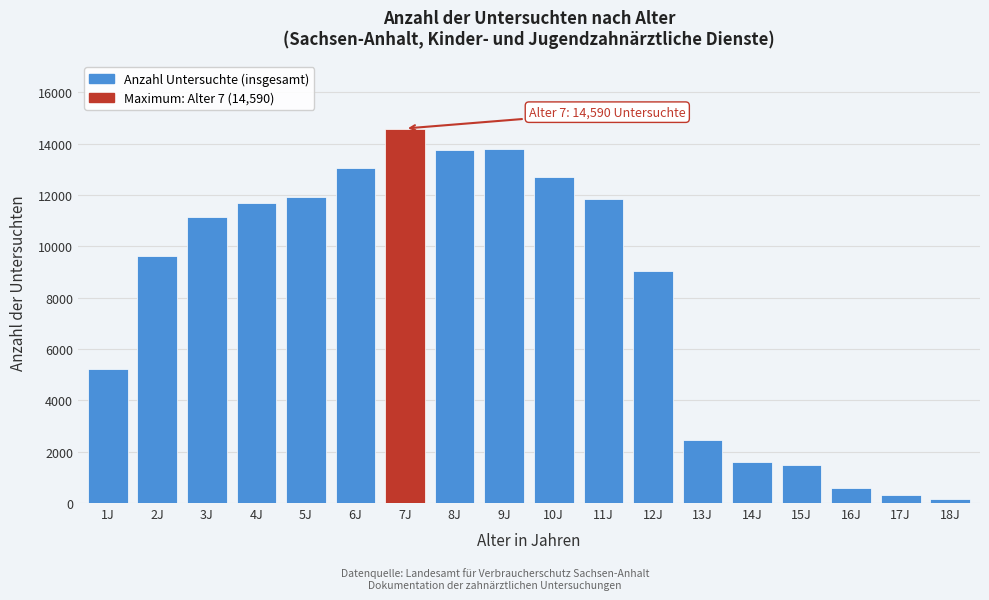

Between 3J and 5J, which is larger?

5J